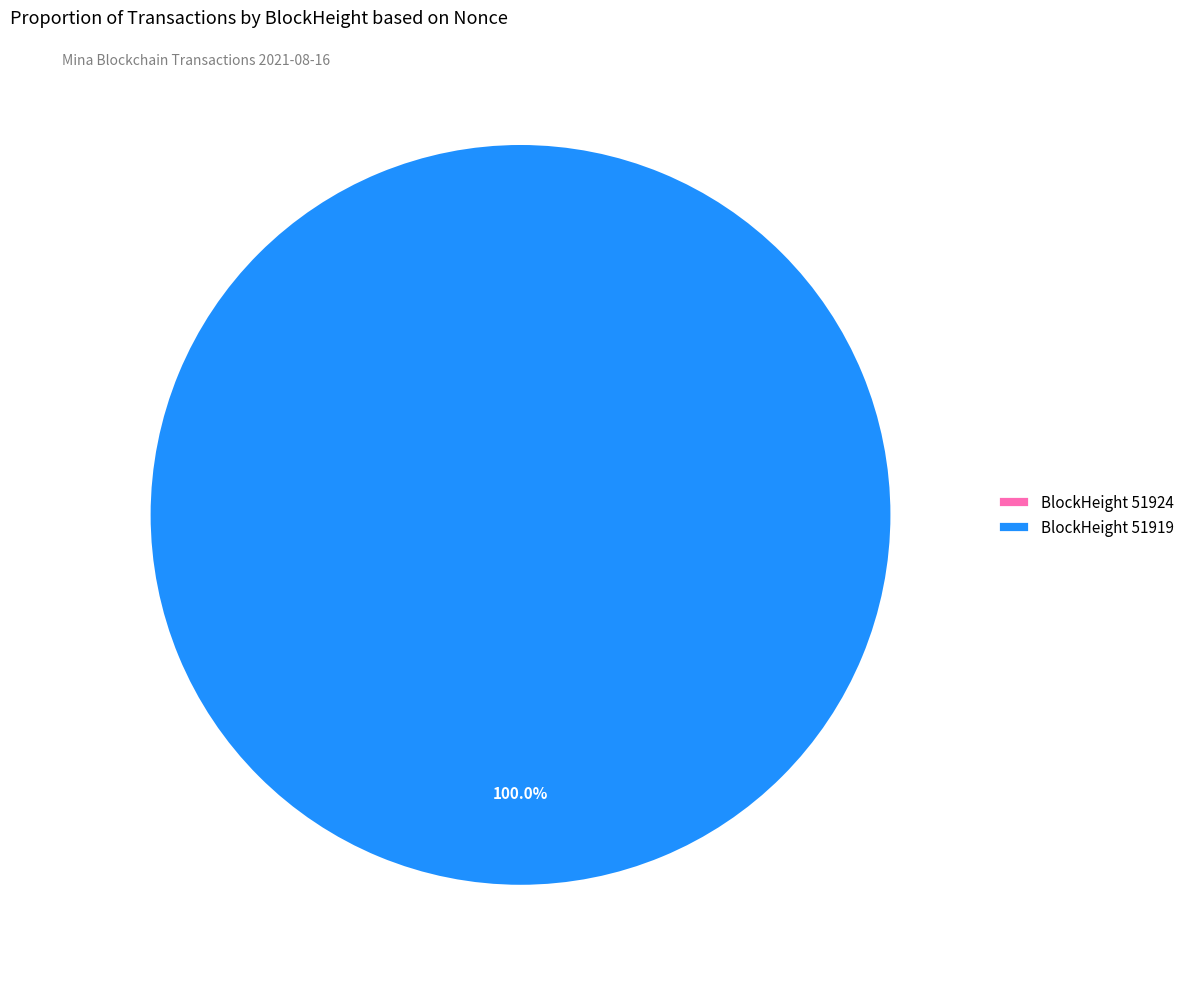

Does any single category account for the majority?

Yes